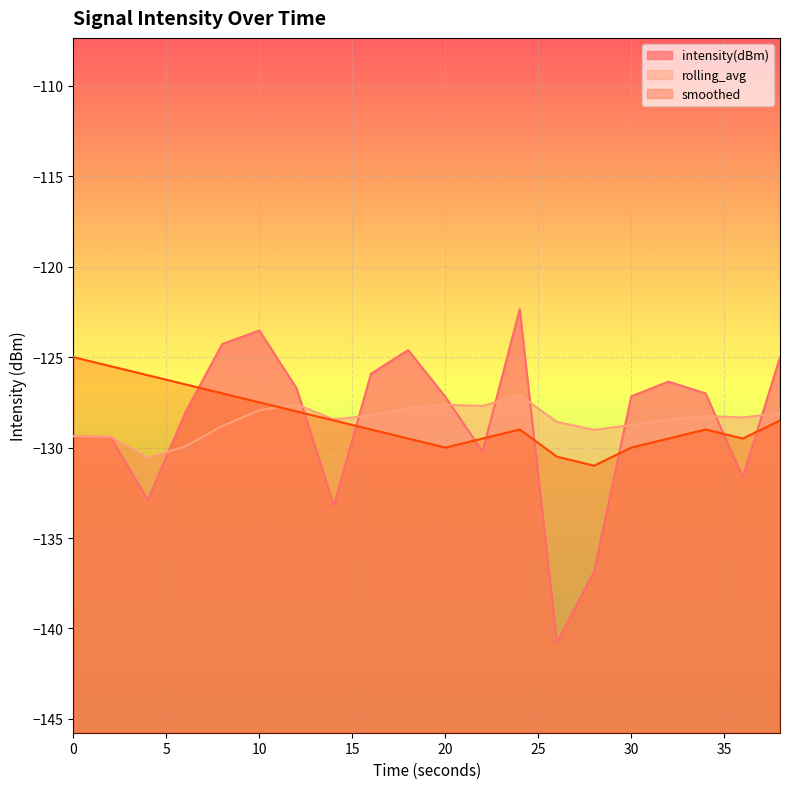

List the series in order of their overall mean, lowest first.

intensity(dBm), rolling_avg, smoothed